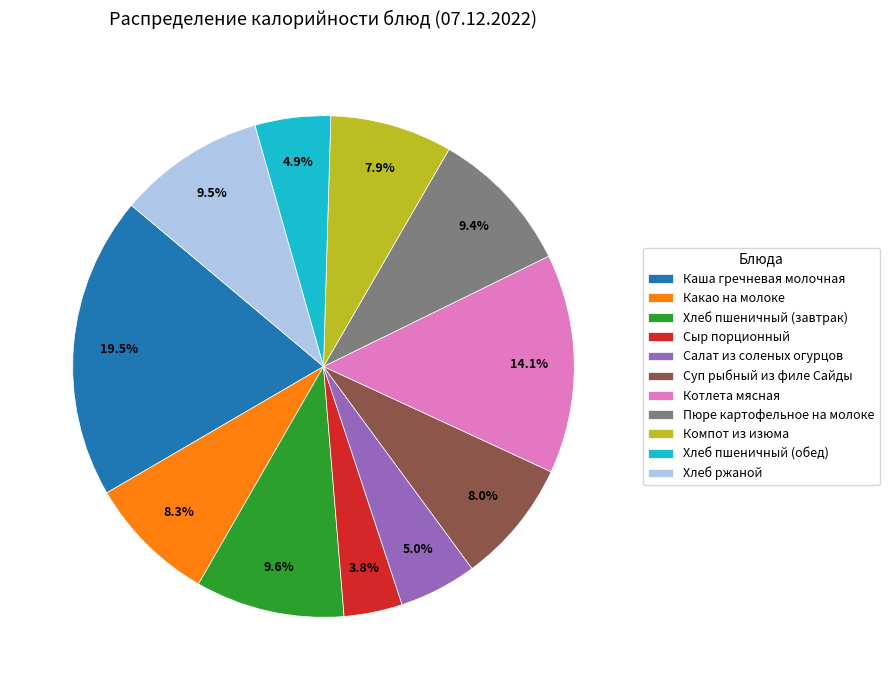

Is Какао на молоке the majority of the pie?

No